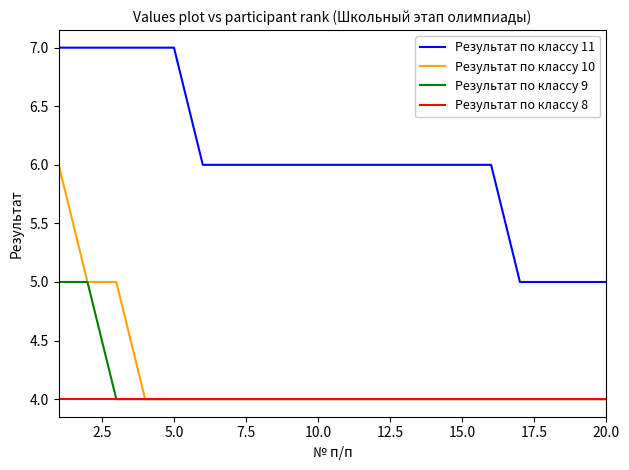

Rank the series by their maximum value, from highest to lowest.

Результат по классу 11, Результат по классу 10, Результат по классу 9, Результат по классу 8